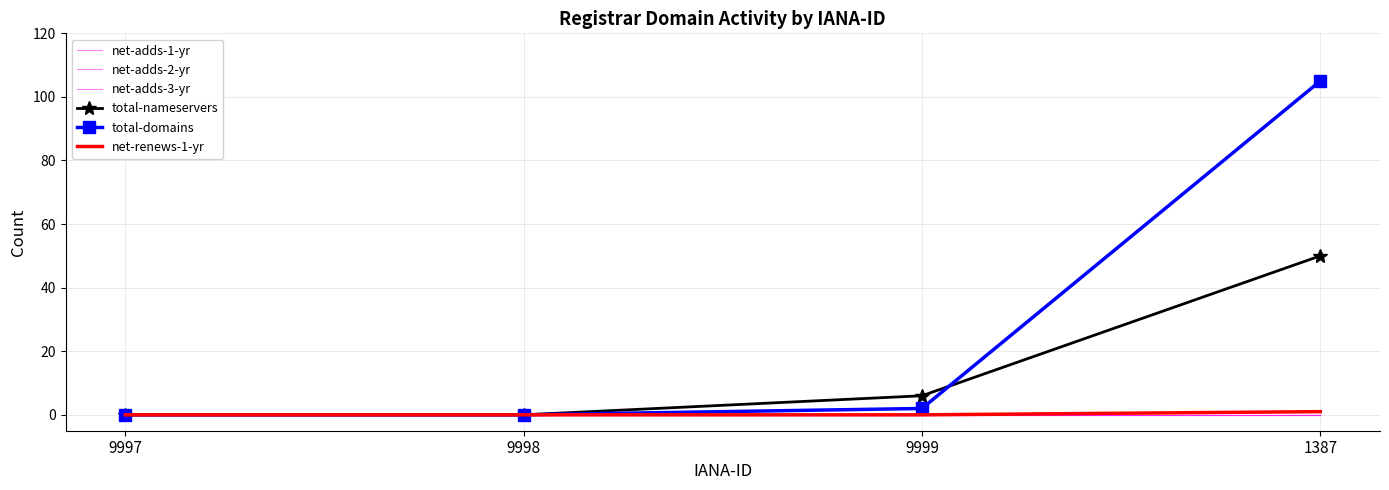

How many categories are shown in the chart?

4